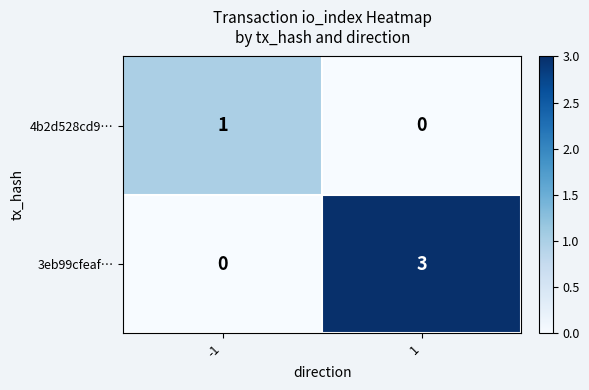

Reading left to right, extract all data points from this chart.

4b2d528cd9…: 1	0
3eb99cfeaf…: 0	3